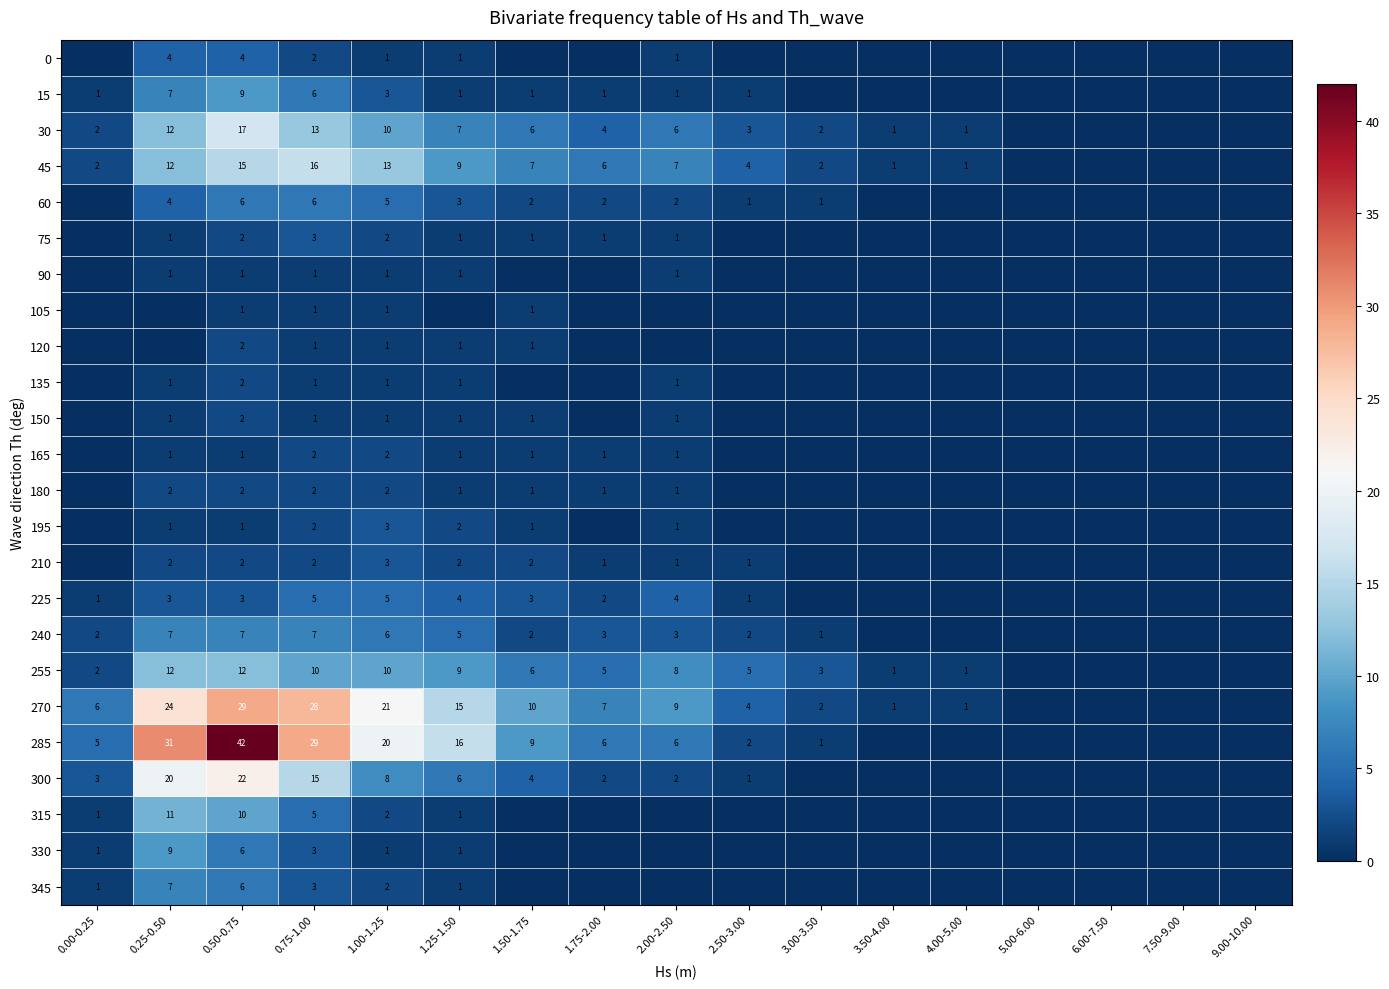

Is the value of 75 at 0.75-1.00 greater than the value of 345 at 1.00-1.25?

Yes